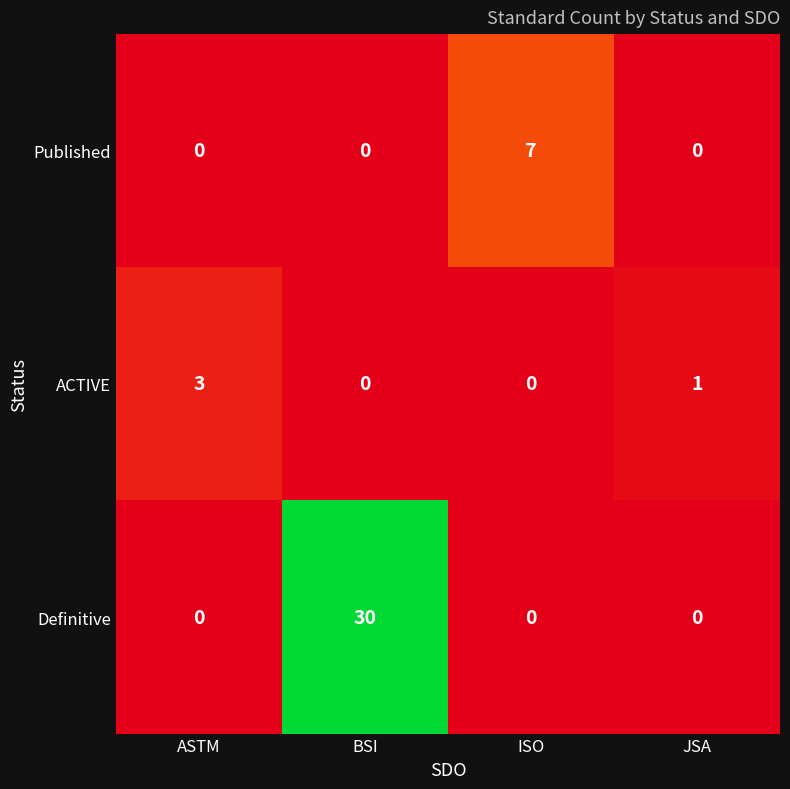

Rank the series by their maximum value, from lowest to highest.

ACTIVE, Published, Definitive